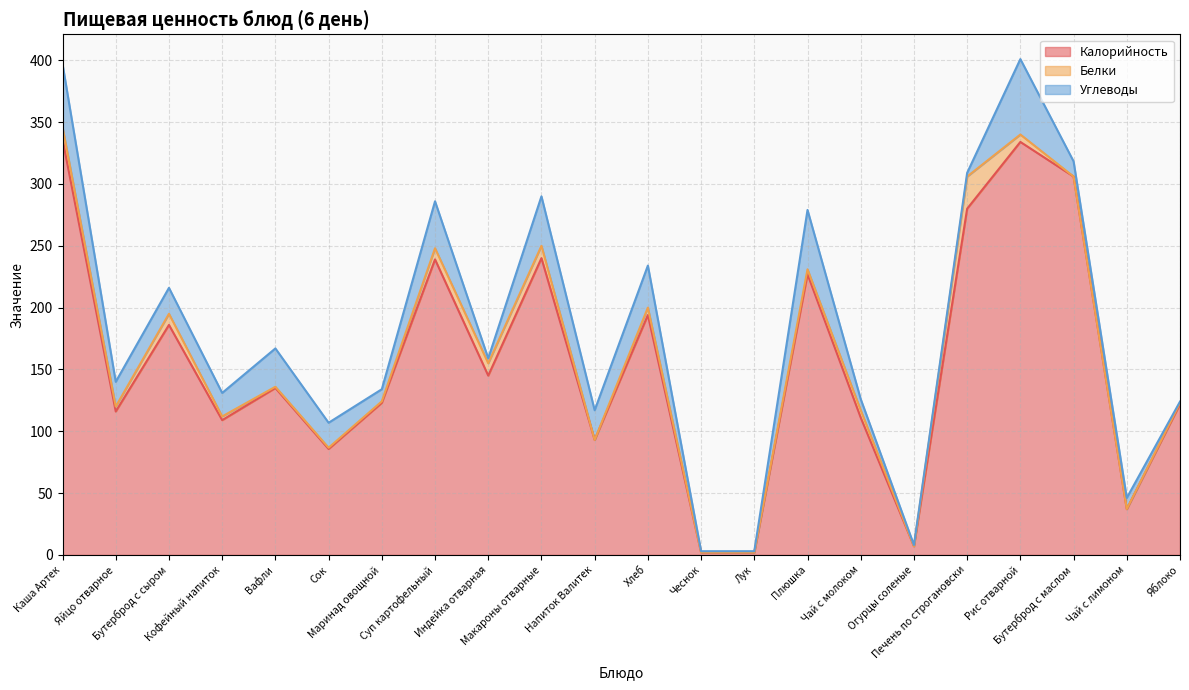

What is the sum of all Углеводы values?

458.3